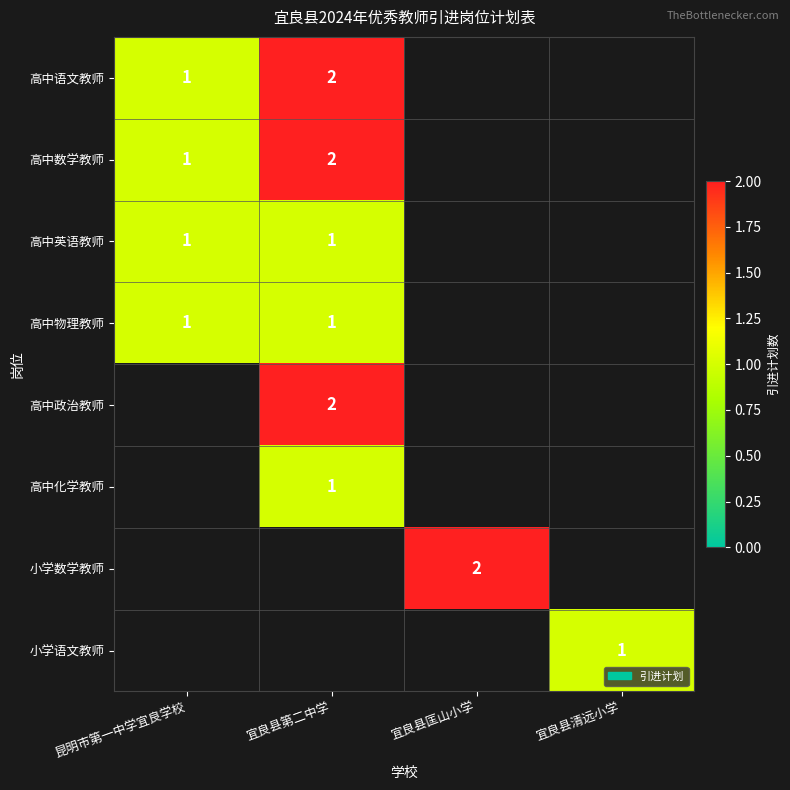

True or false: 小学数学教师 has a value of 2 at 宜良县匡山小学.

True